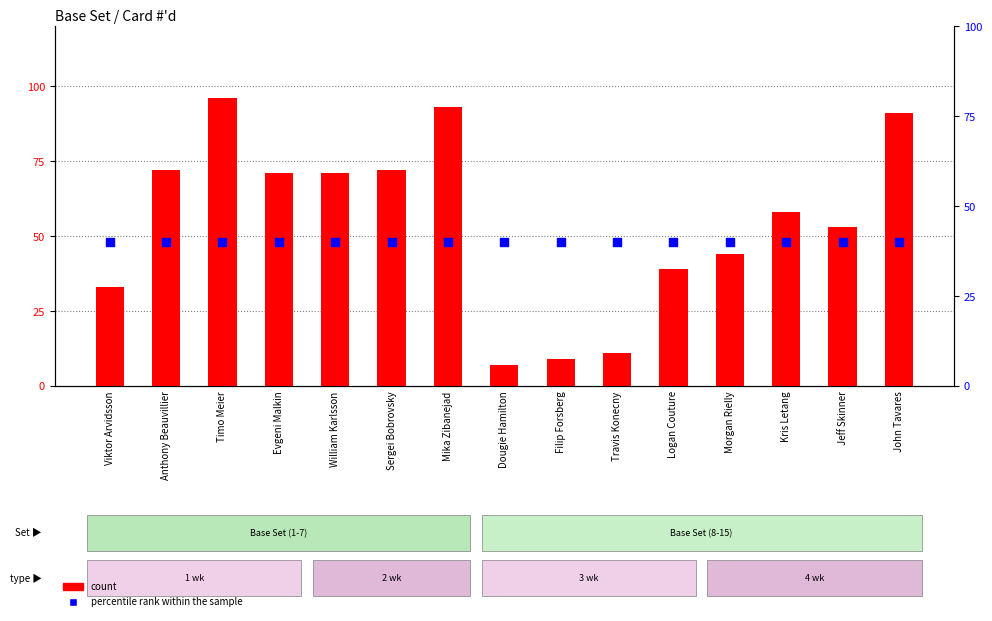

Is the value of percentile rank within the sample at Morgan Rielly greater than the value of count at Jeff Skinner?

No